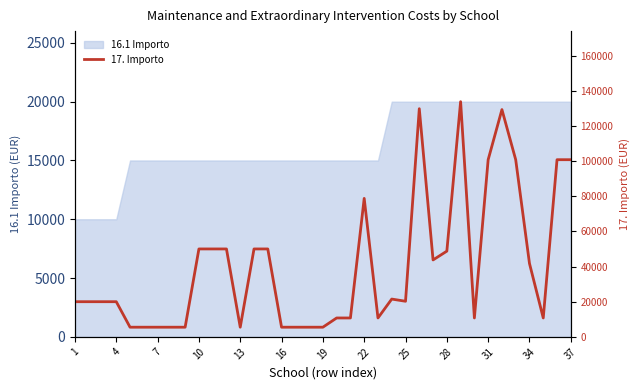

How many values exceed 20000?

18